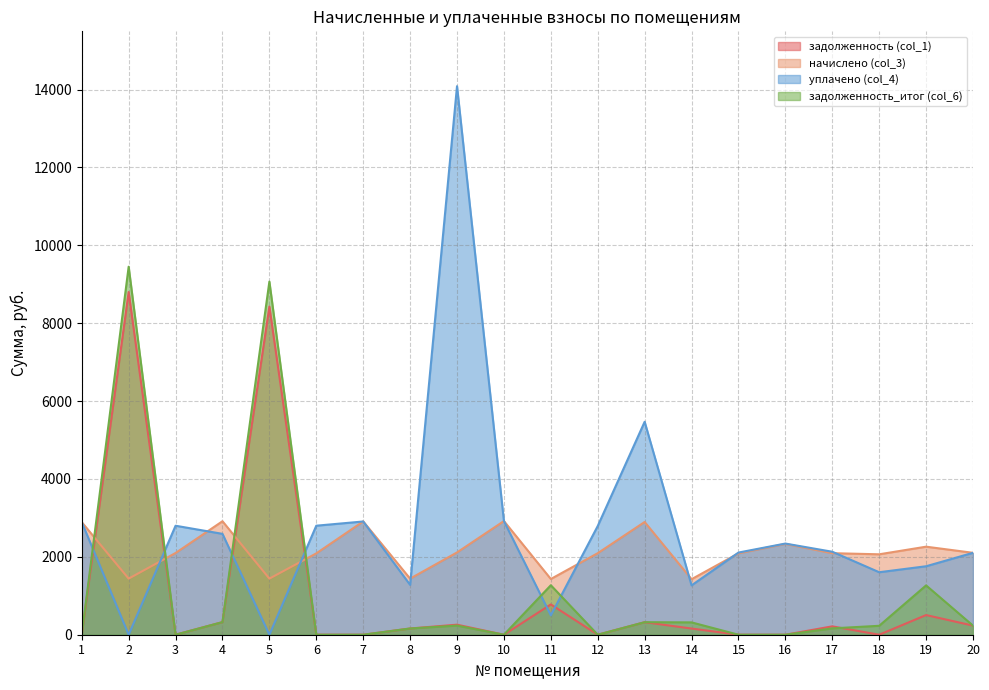

What is the difference between the highest and lowest values at 20?

1869.8